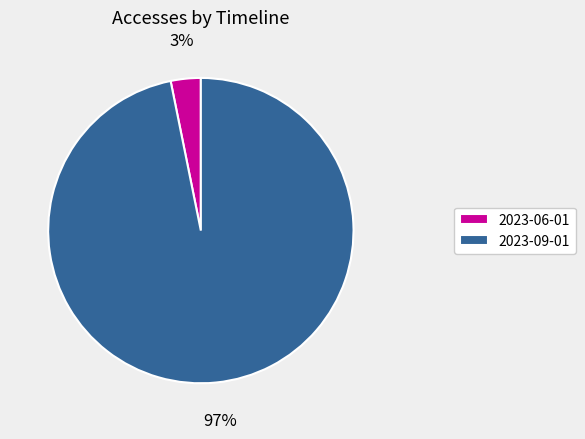

To the nearest percent, what percentage of the pie is 2023-09-01?

97%